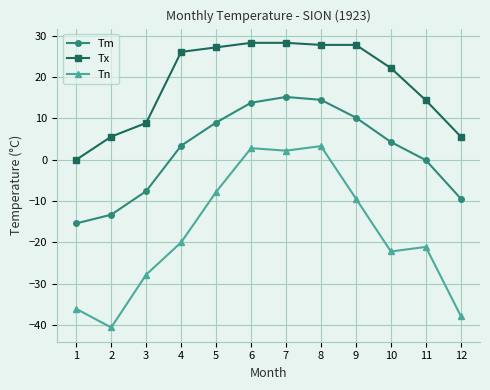

True or false: Tn and Tm cross at least once.

False